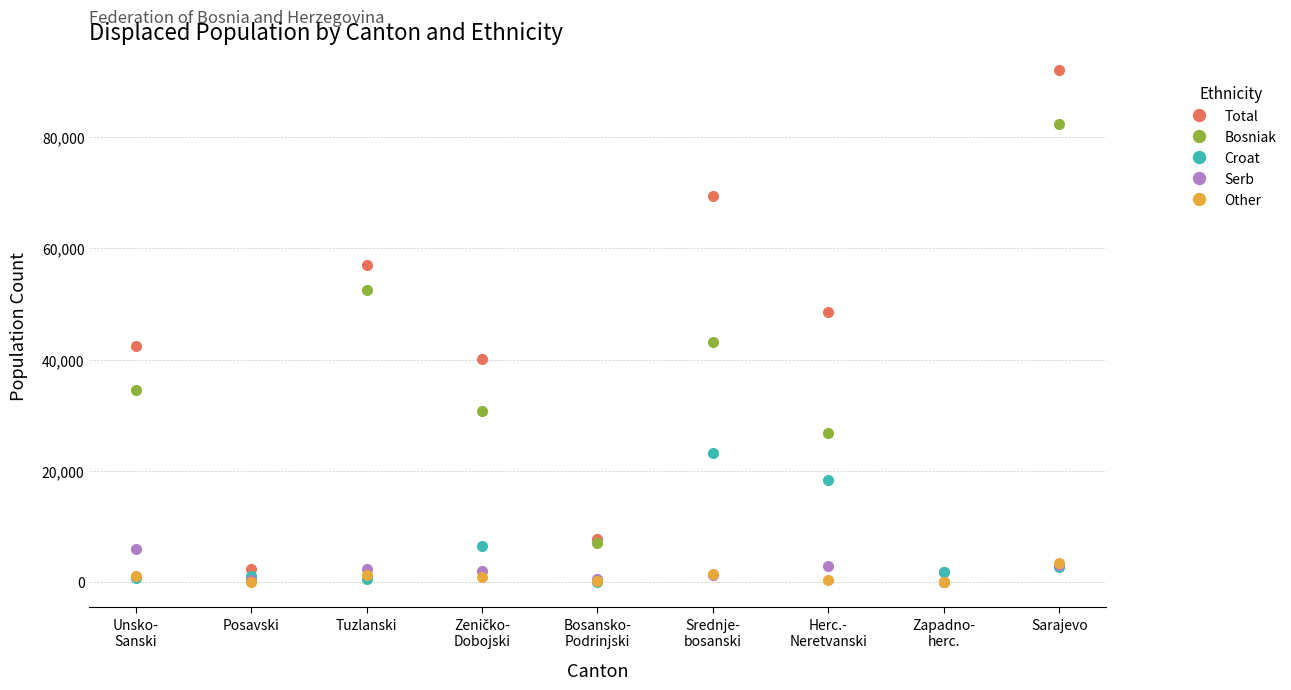

What is the sum of the Other values at Posavski and Unsko-
Sanski?

1047